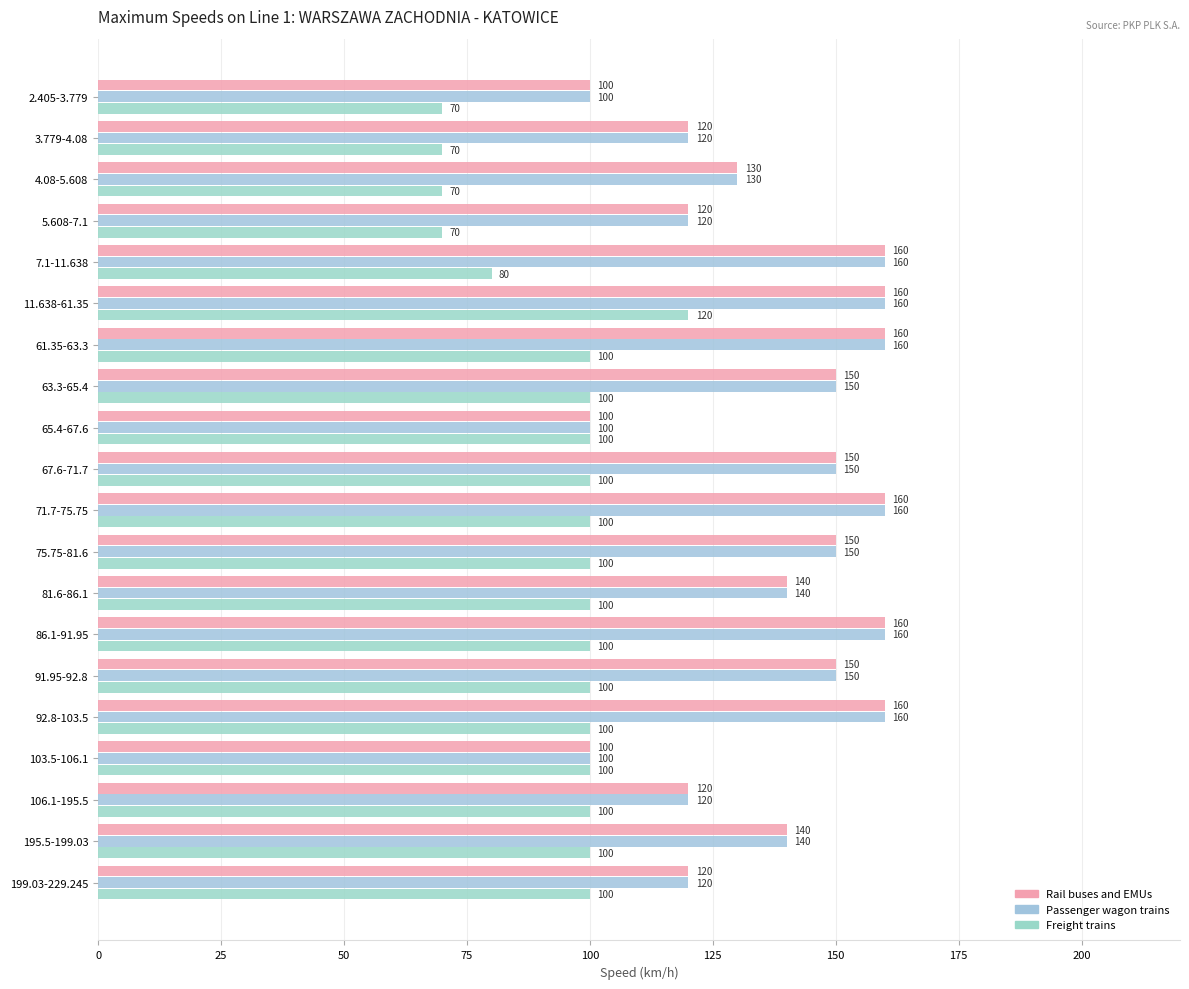

What position from the right is 63.3-65.4?

13